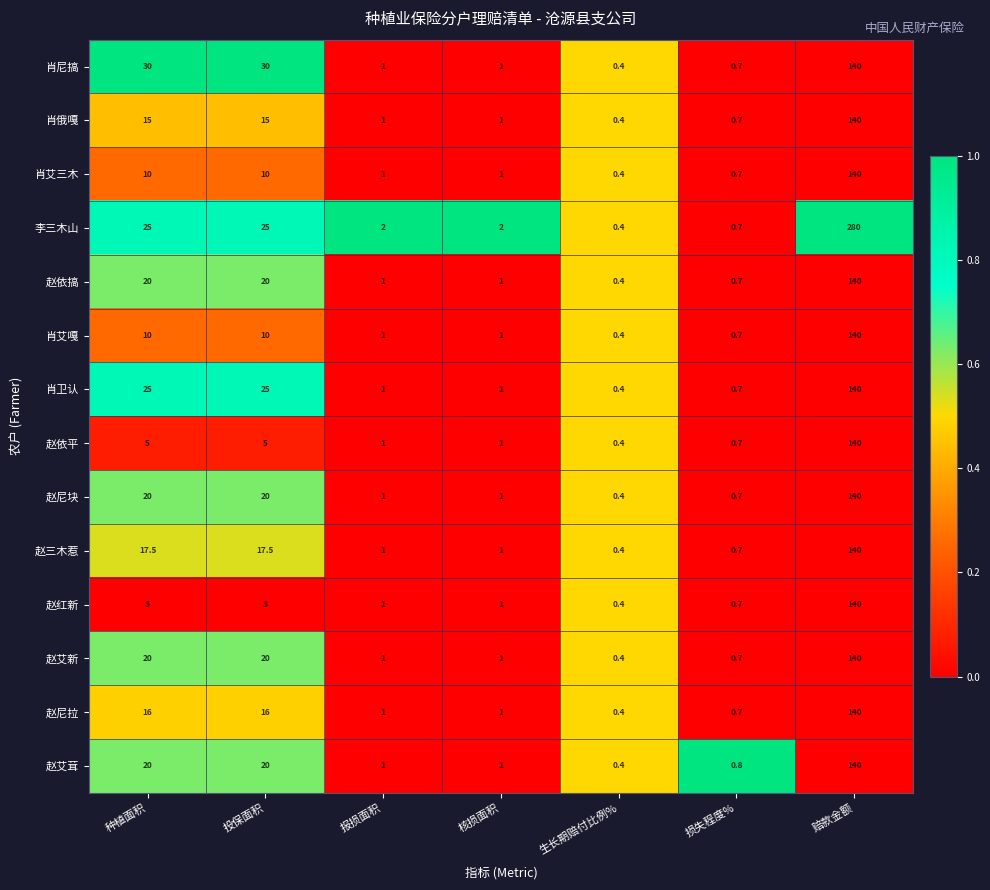

How many categories are shown in the chart?

7